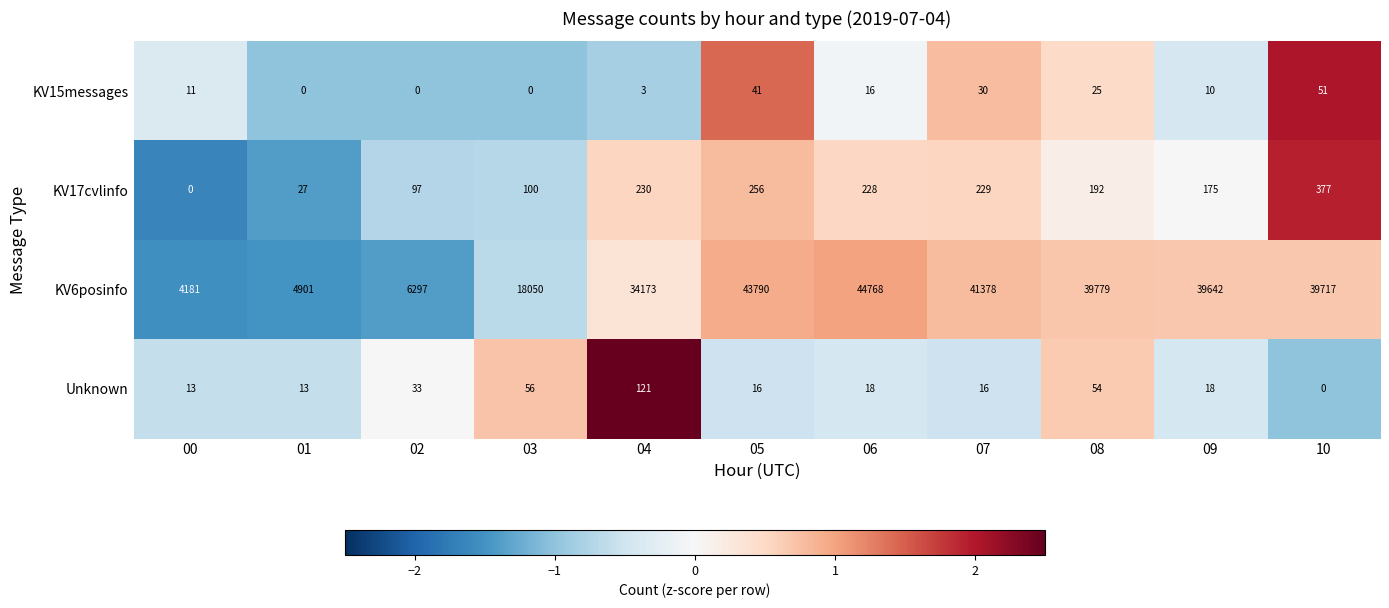

Which series has the widest spread of values?

KV6posinfo